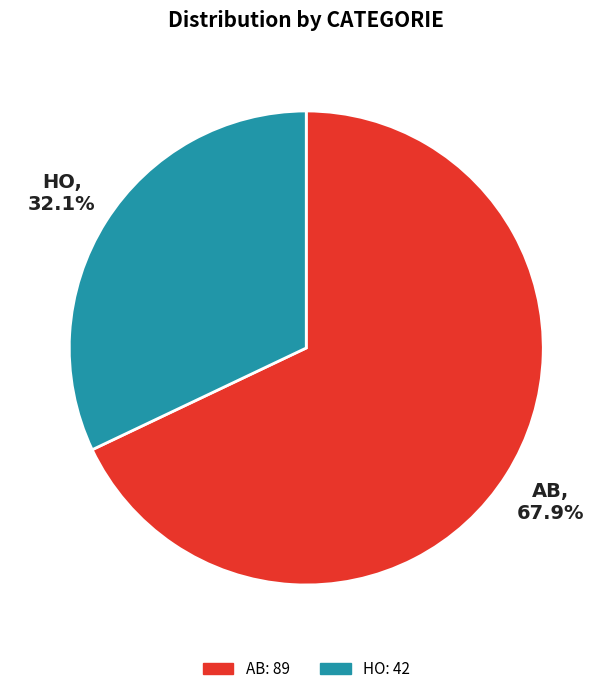

What percentage is the HO slice, to the nearest percent?

32%